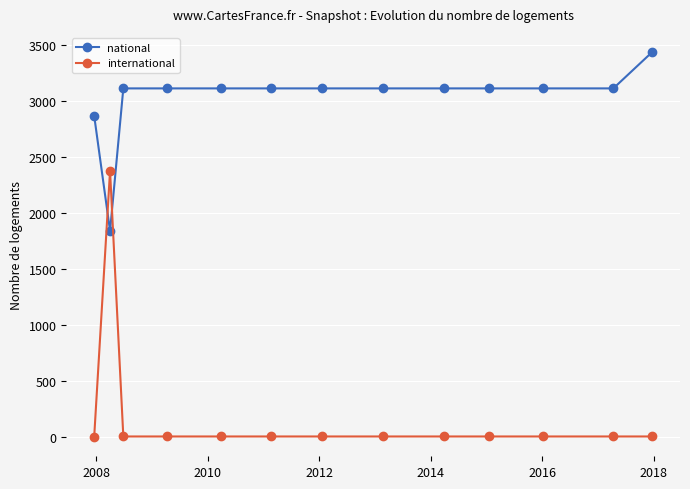

After their last crossing, which series has the higher values: international or national?

national